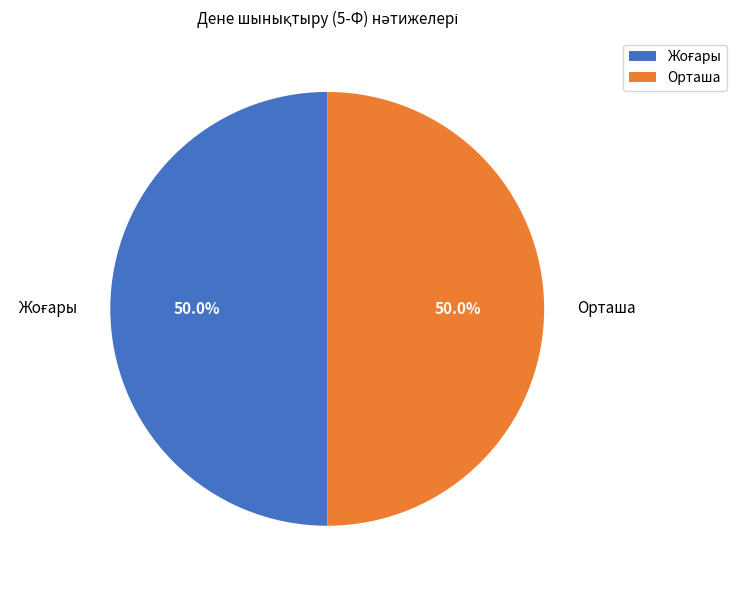

To the nearest percent, what is the difference between the largest and smallest slice percentages?

0%